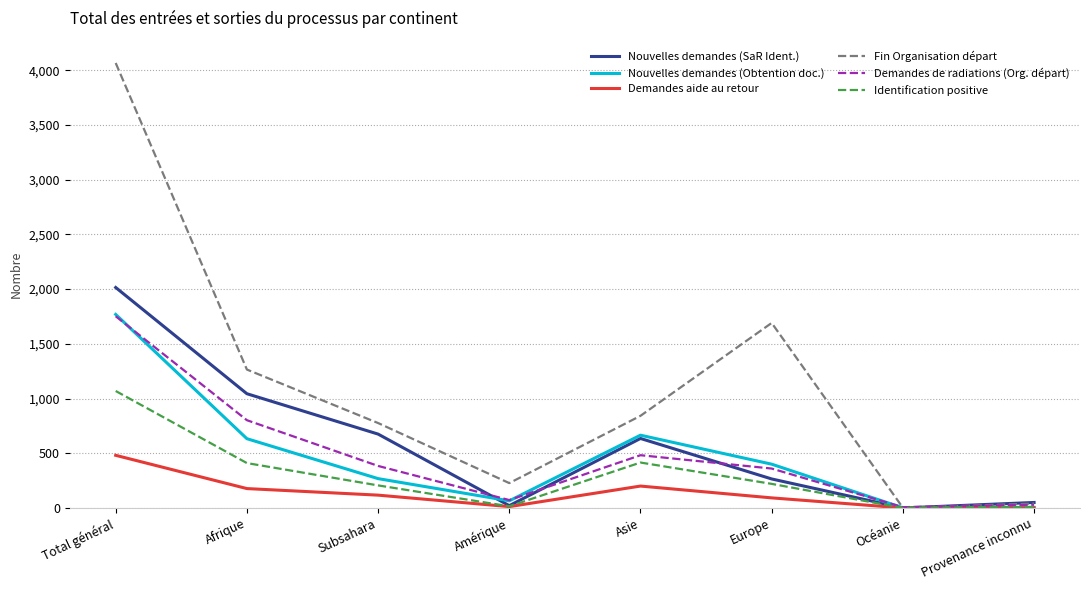

Is it true that Identification positive equals 410 at Afrique?

True